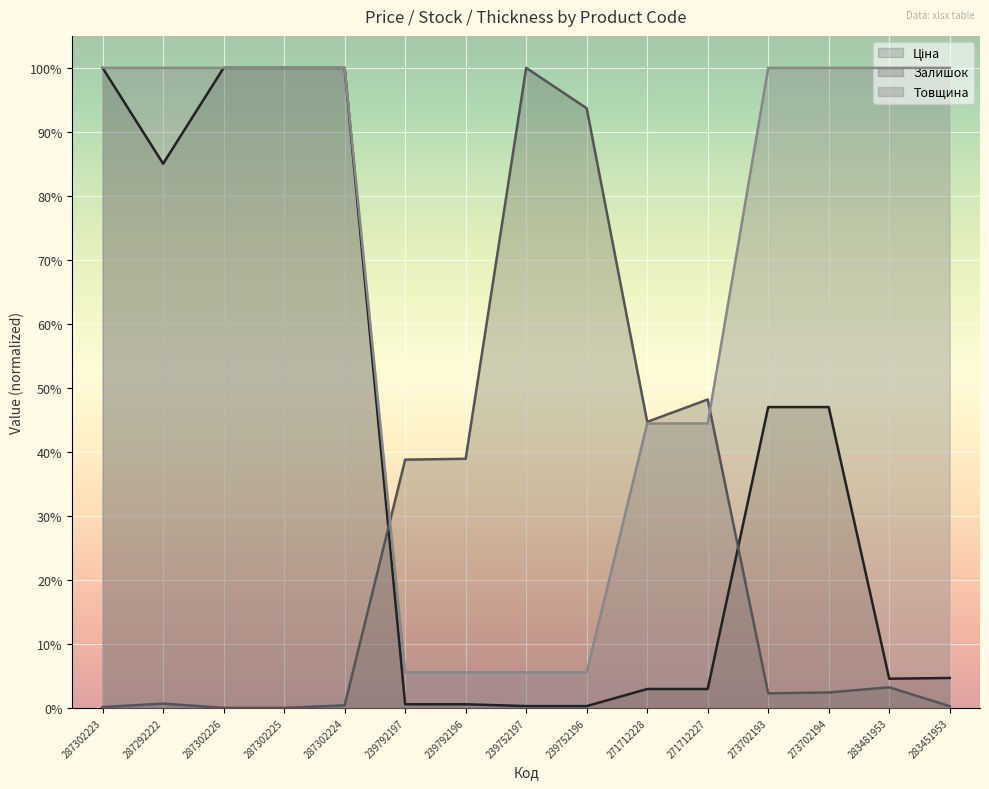

List the series in order of their overall mean, lowest first.

Залишок, Ціна, Товщина